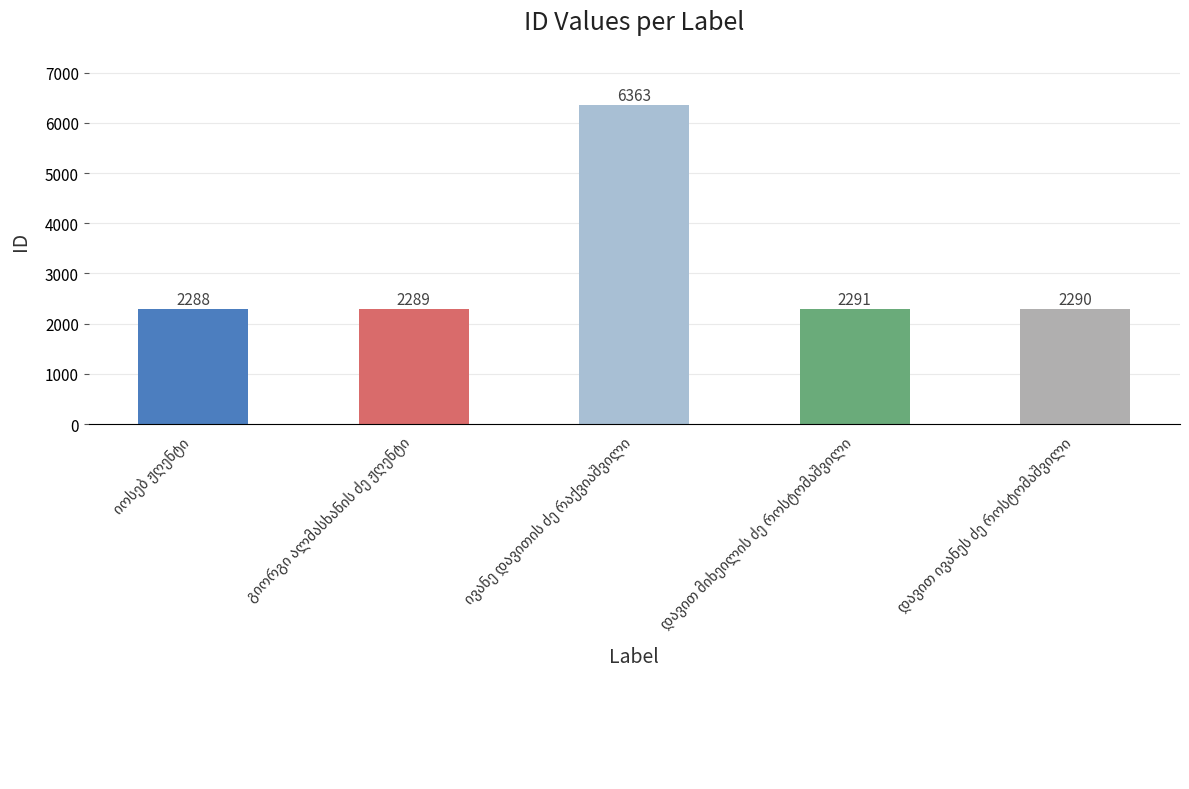

What is the value of the 3rd bar from the left?

6363